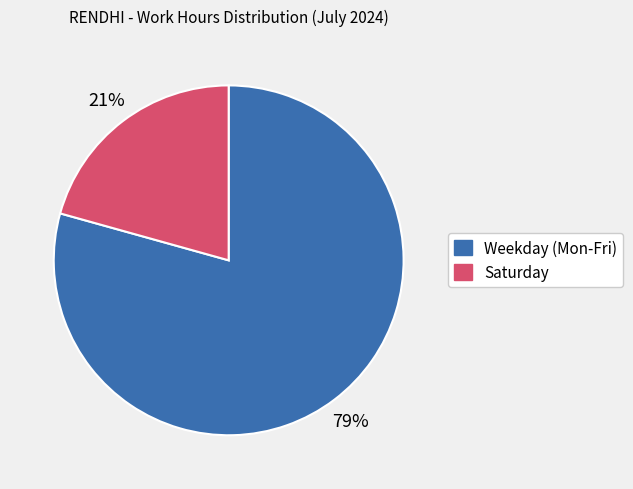

Is there any slice that represents more than half of the pie?

Yes